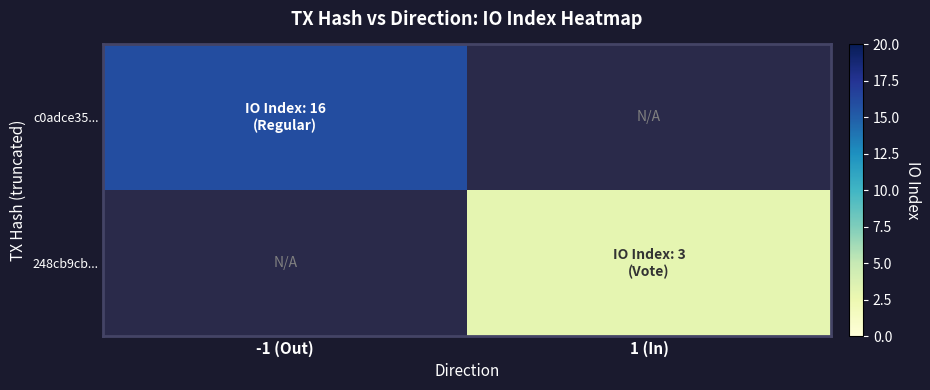

What value does the 248cb9cb... series have at 1 (In)?

3.0